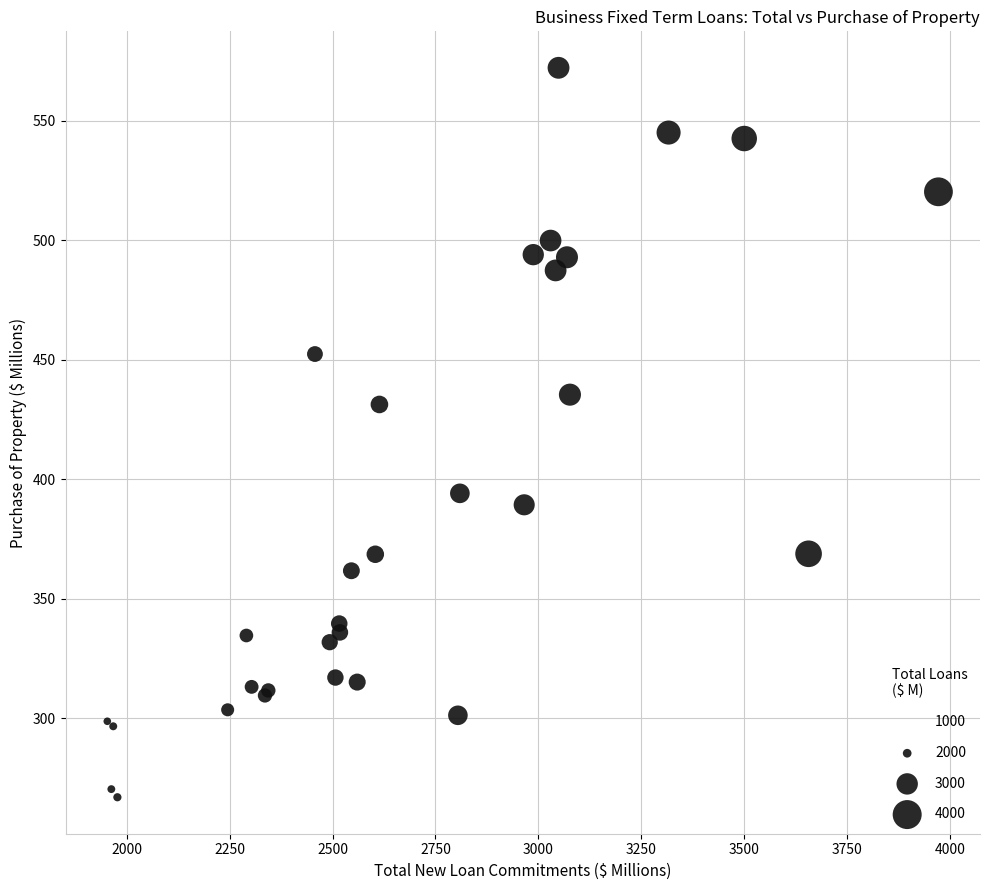

What Y value in the scatter plot is closest to 419?

431.3